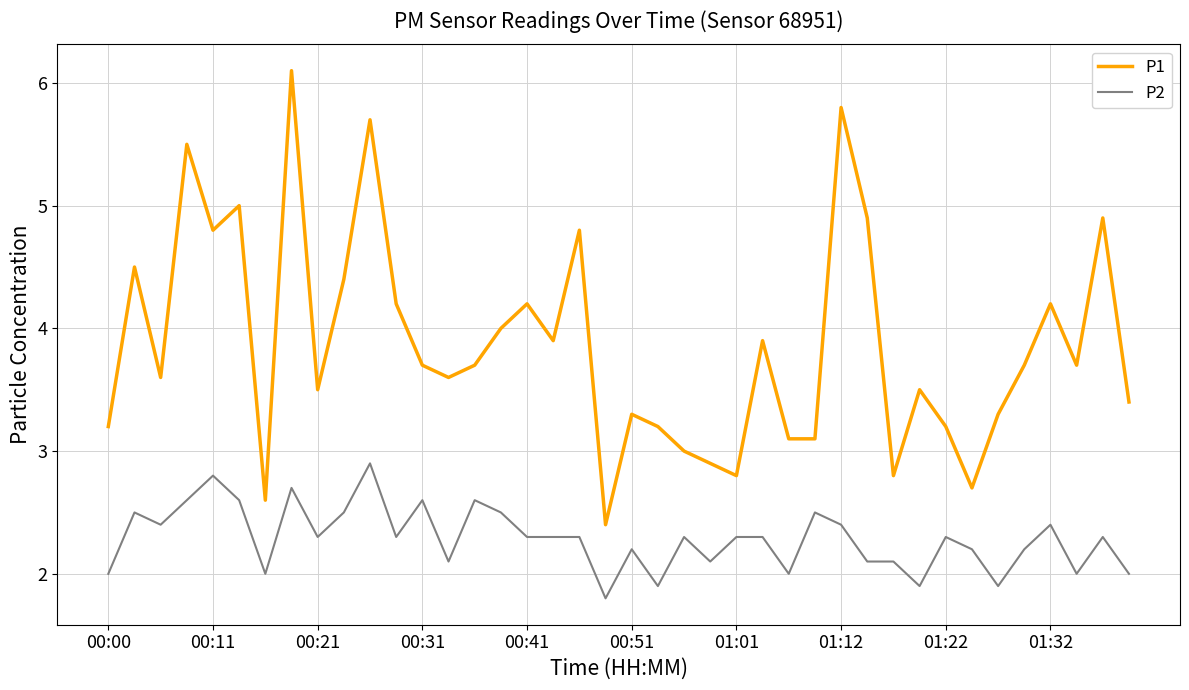

What are all the series names shown in the legend?

P1, P2